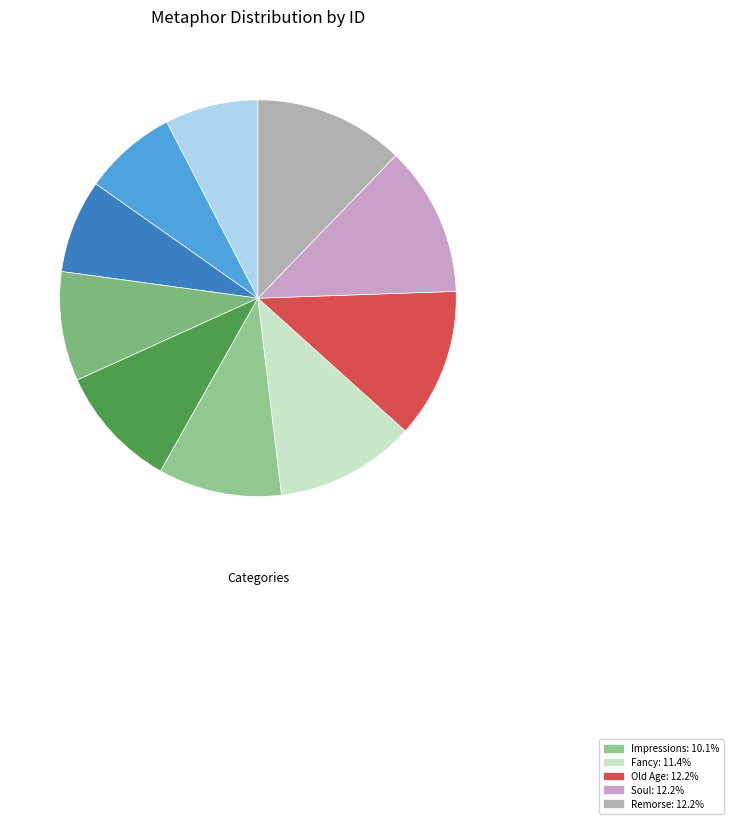

Is there a majority slice in this chart?

No